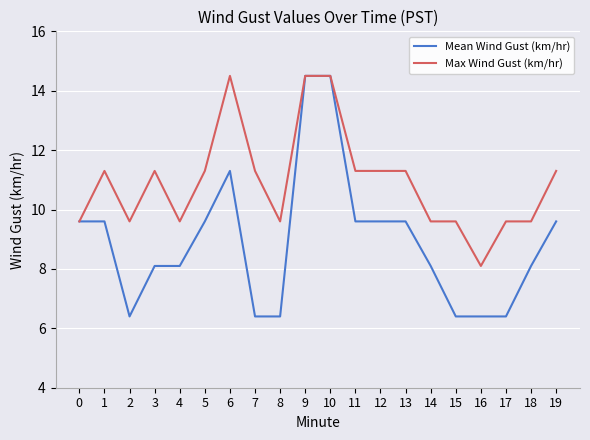

Rank the series by their average value, from lowest to highest.

Mean Wind Gust (km/hr), Max Wind Gust (km/hr)